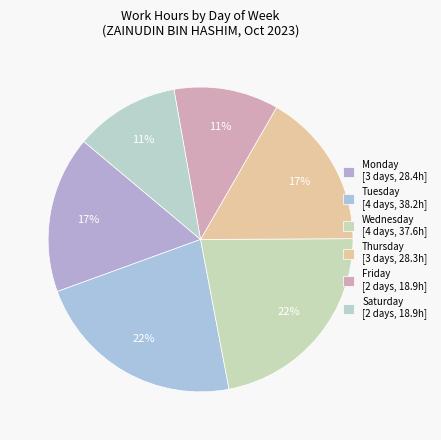

Count the number of slices in the pie.

6